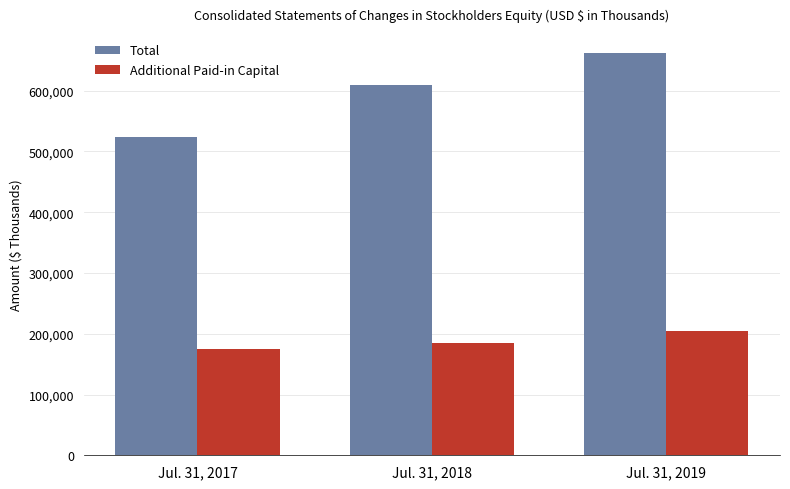

How many groups of bars are there?

3